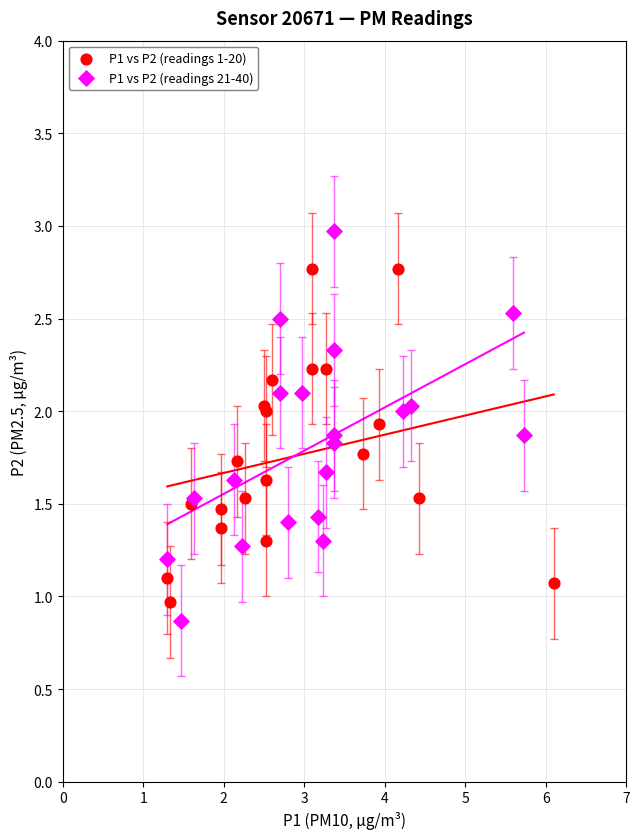

What are all the series names shown in the legend?

P1 vs P2 (readings 1-20), P1 vs P2 (readings 21-40)